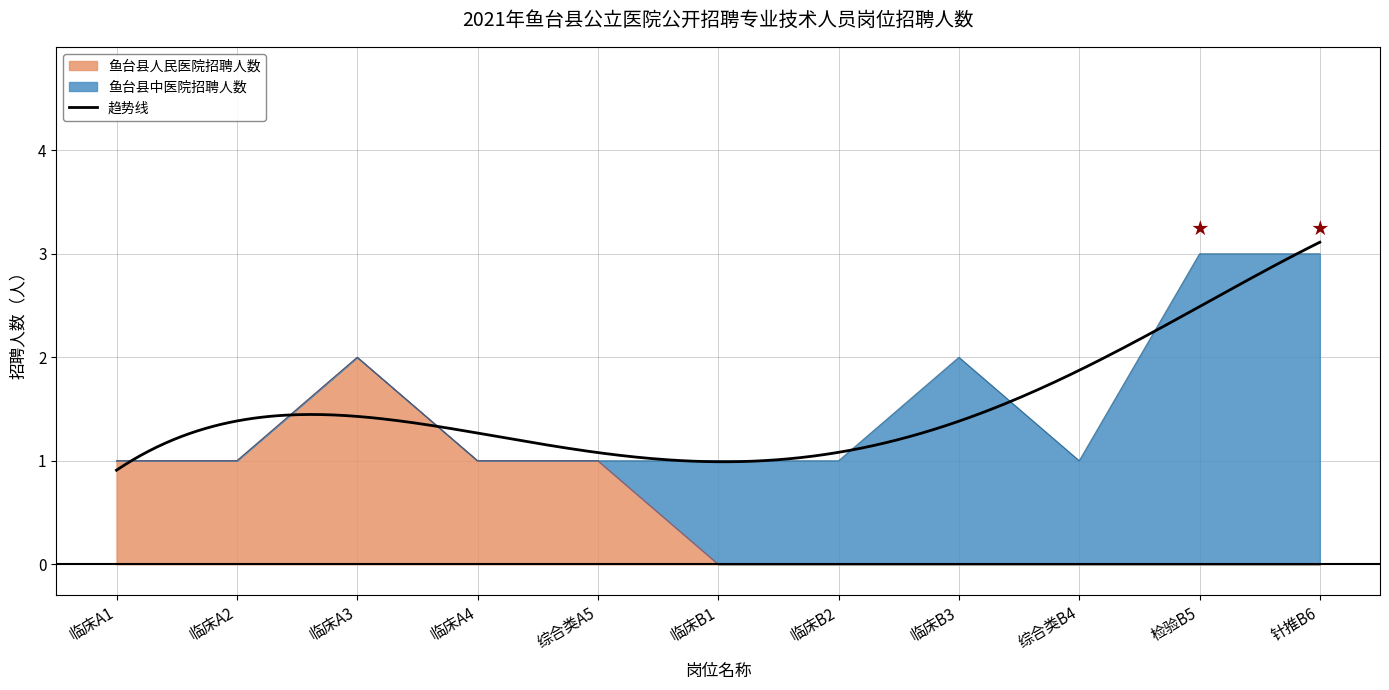

The 鱼台县人民医院招聘人数 series shows 0 at 综合类B4. True or false?

True